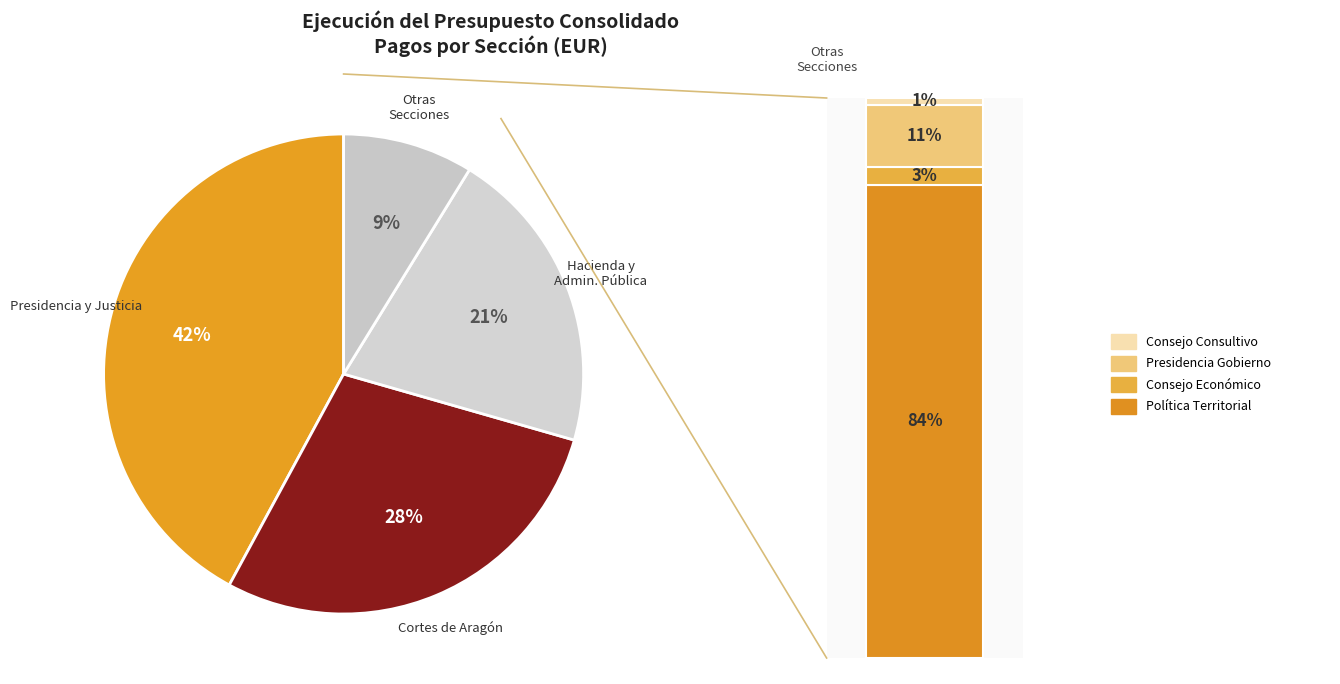

To the nearest percent, what percentage of the pie is Política Territorial e Interior?

7%